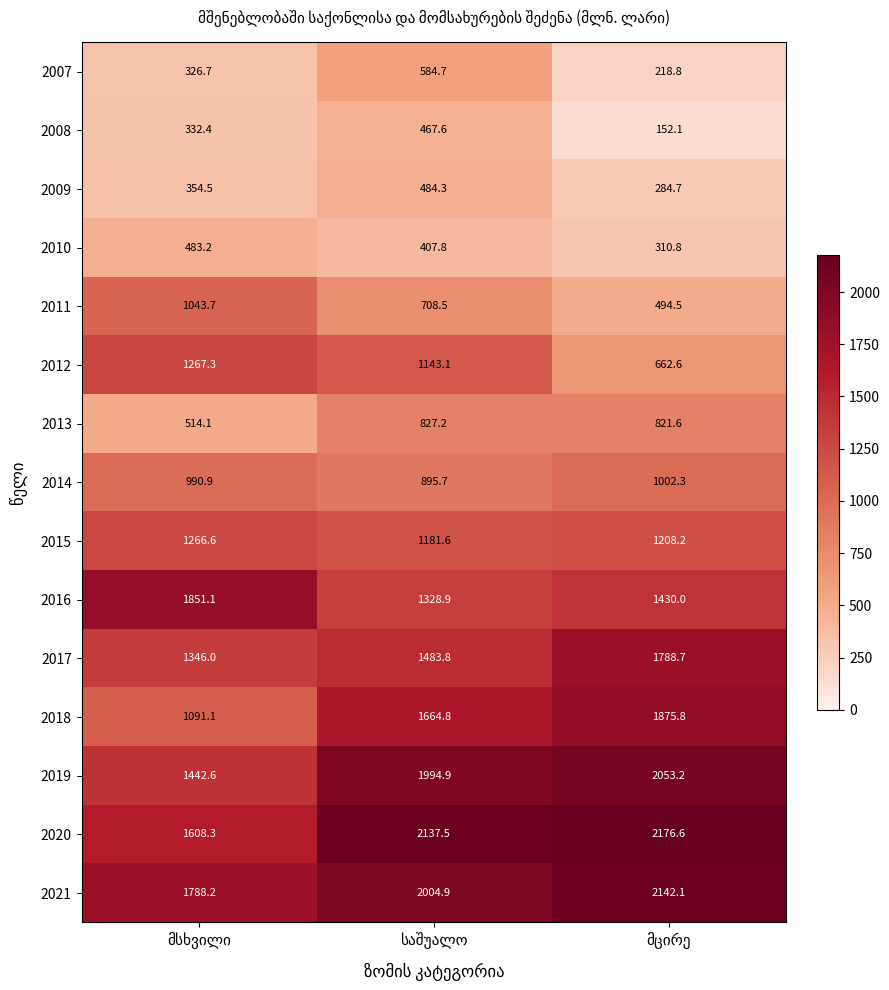

What is the lowest value of the 2015 series?

1181.6